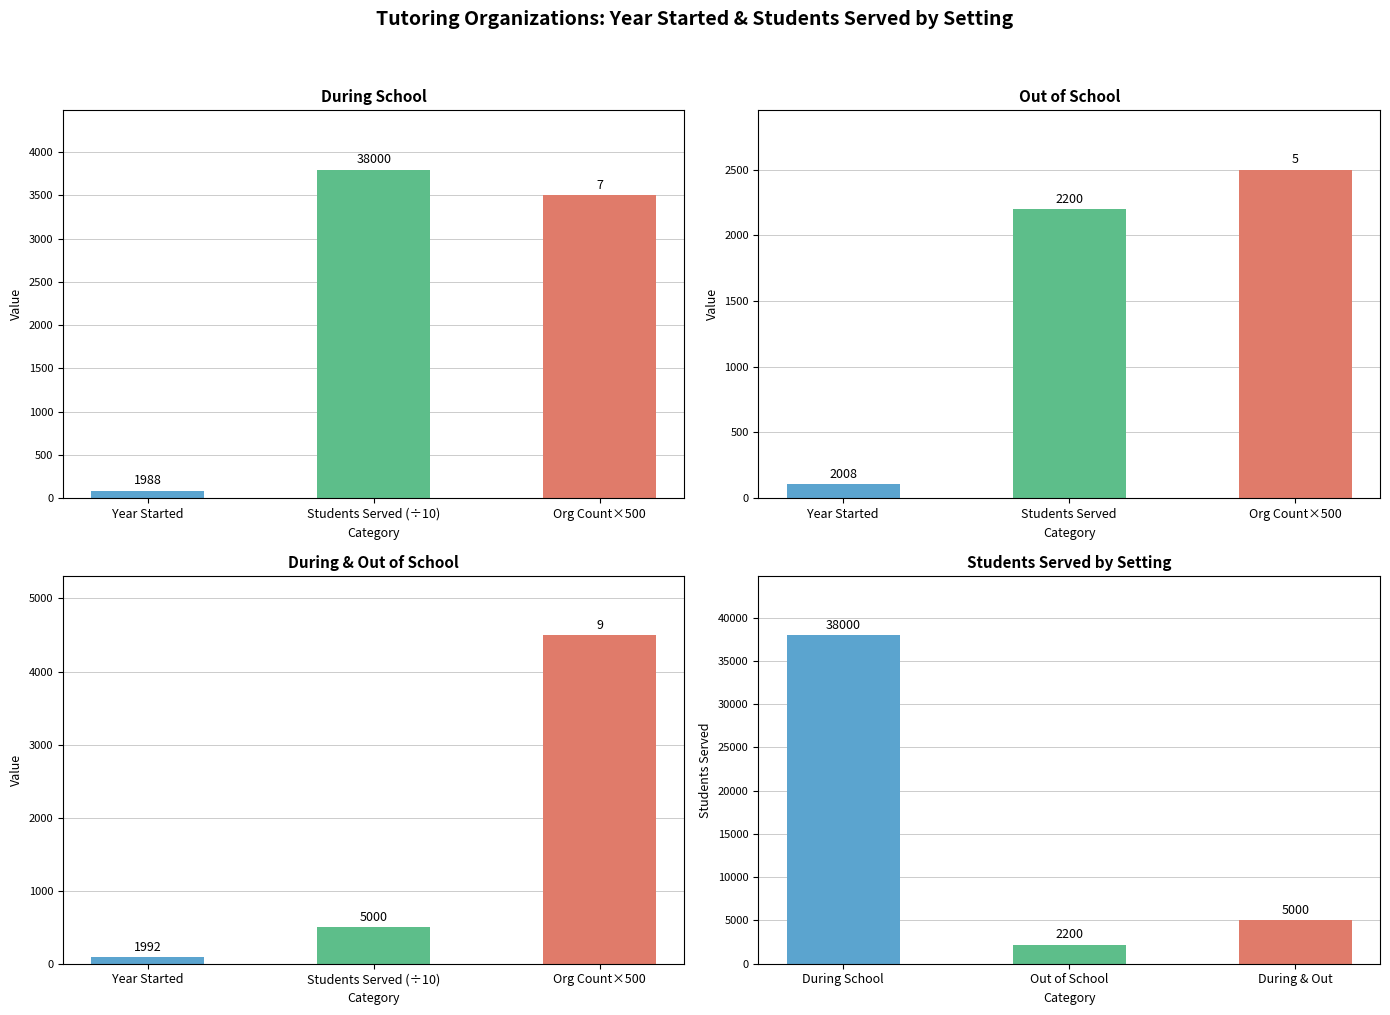

What is the label of the 3rd bar from the left?

Org Count×500